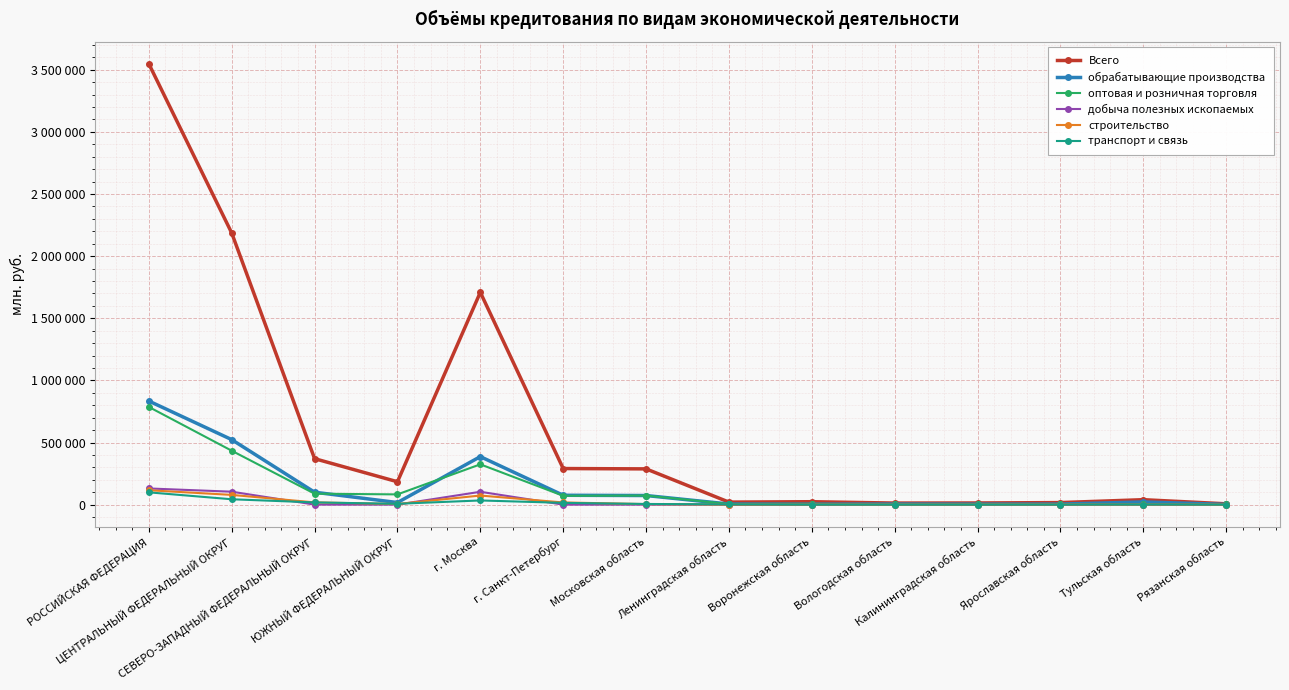

What are all the series names shown in the legend?

Всего, обрабатывающие производства, оптовая и розничная торговля, добыча полезных ископаемых, строительство, транспорт и связь